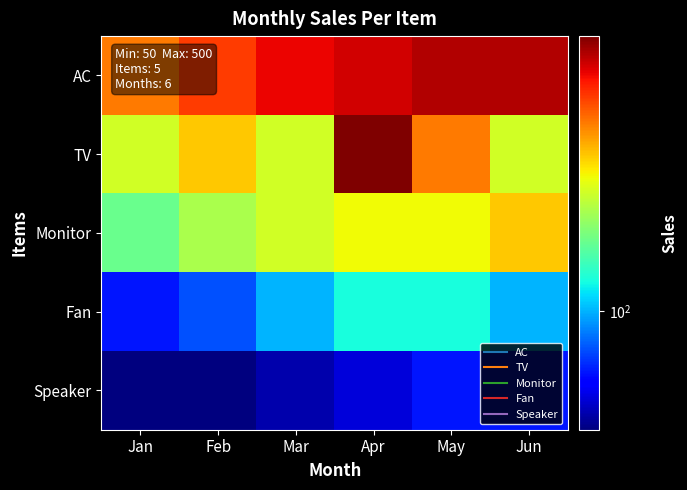

Reading right to left, transcribe all the data shown in this chart.

AC: Jun=450	May=450	Apr=425	Mar=400	Feb=350	Jan=300
TV: Jun=200	May=300	Apr=500	Mar=200	Feb=250	Jan=200
Monitor: Jun=250	May=220	Apr=220	Mar=200	Feb=180	Jan=150
Fan: Jun=100	May=120	Apr=120	Mar=100	Feb=80	Jan=70
Speaker: Jun=70	May=70	Apr=60	Mar=55	Feb=50	Jan=50